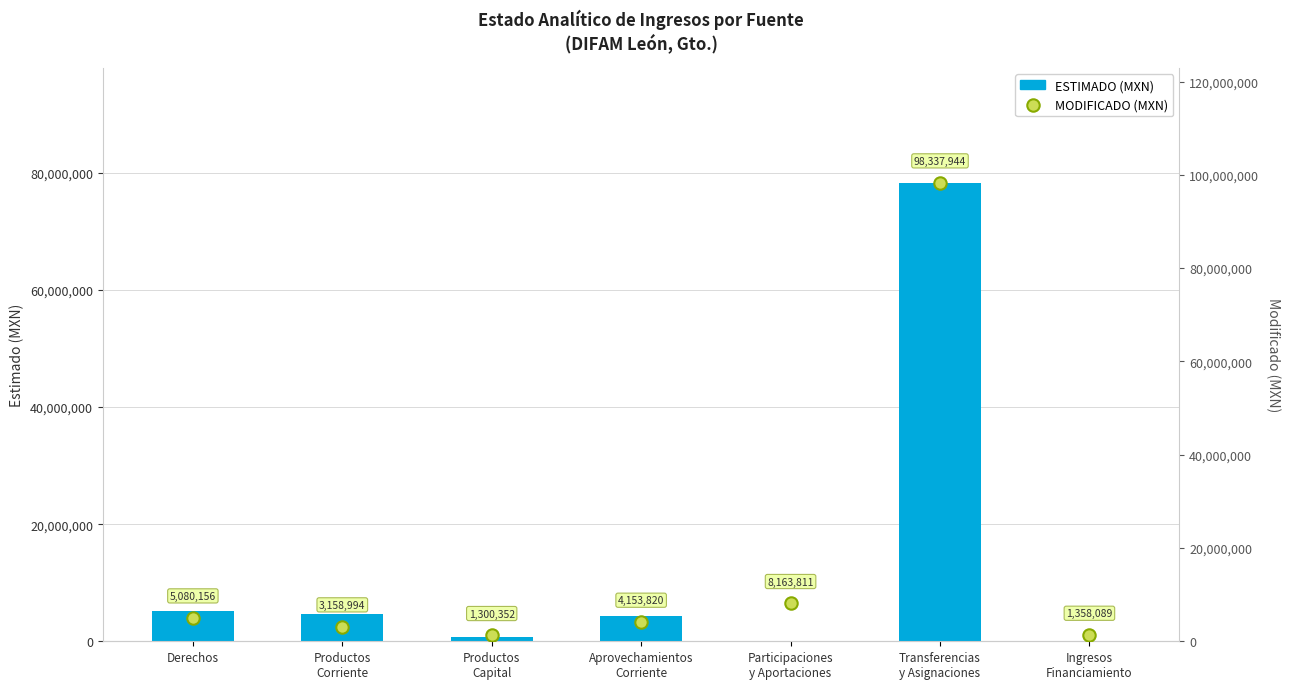

What are all the series names shown in the legend?

ESTIMADO, MODIFICADO